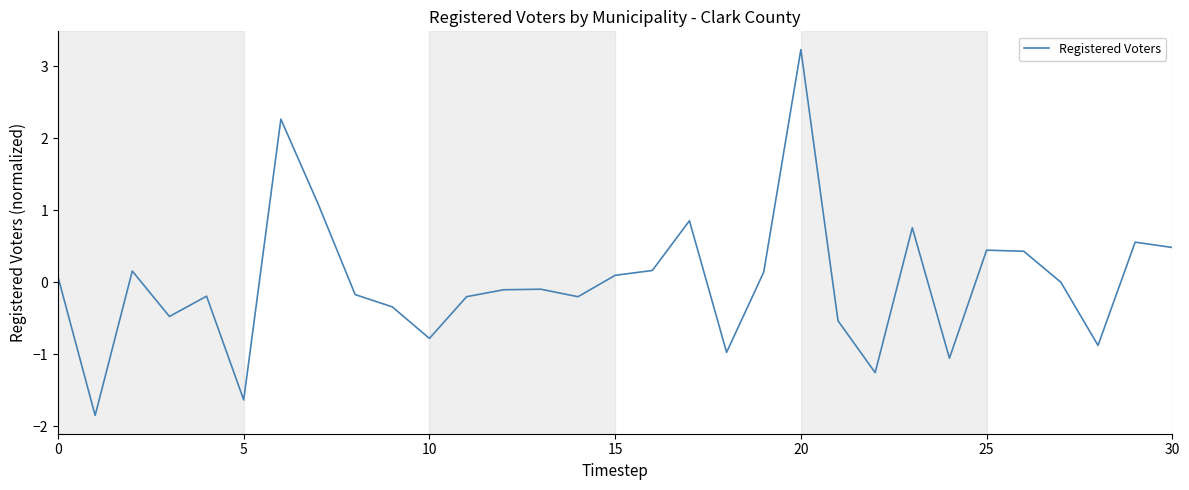

What is the minimum value shown in the chart?

-1.9